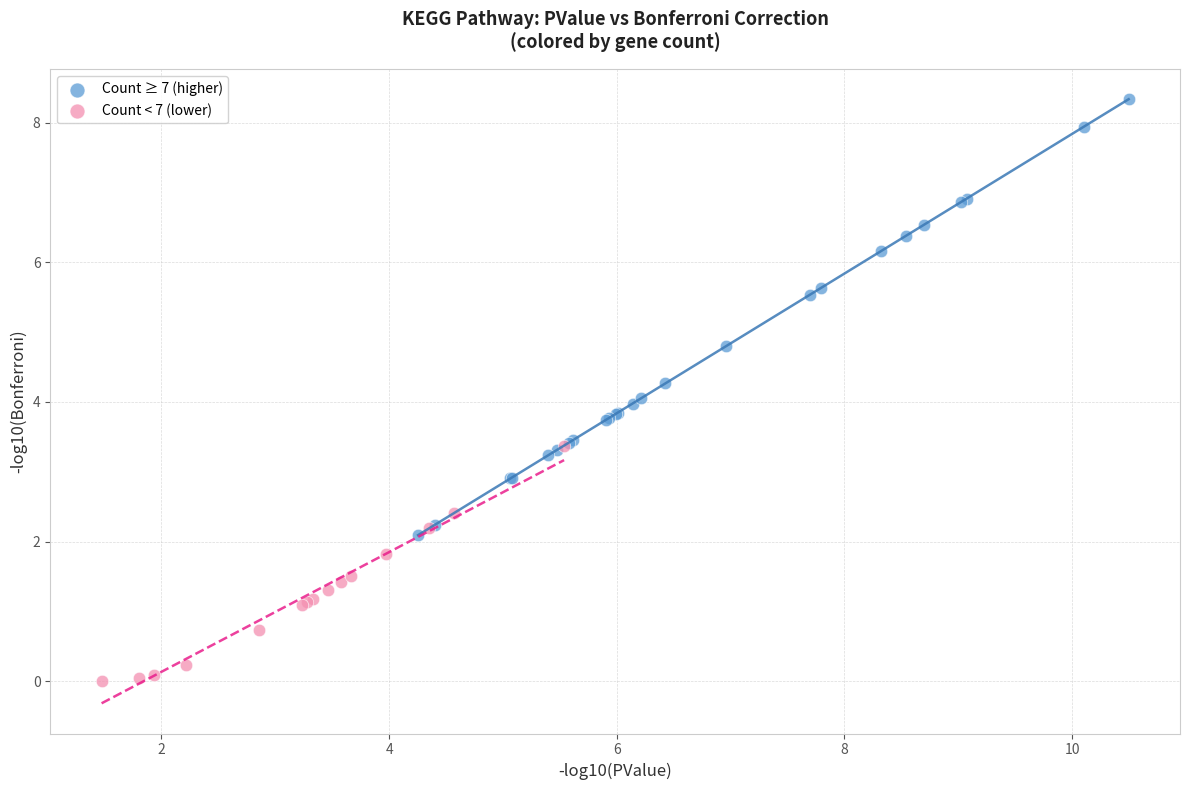

Which series has the largest Y range (max minus min)?

Count ≥ 7 (higher)